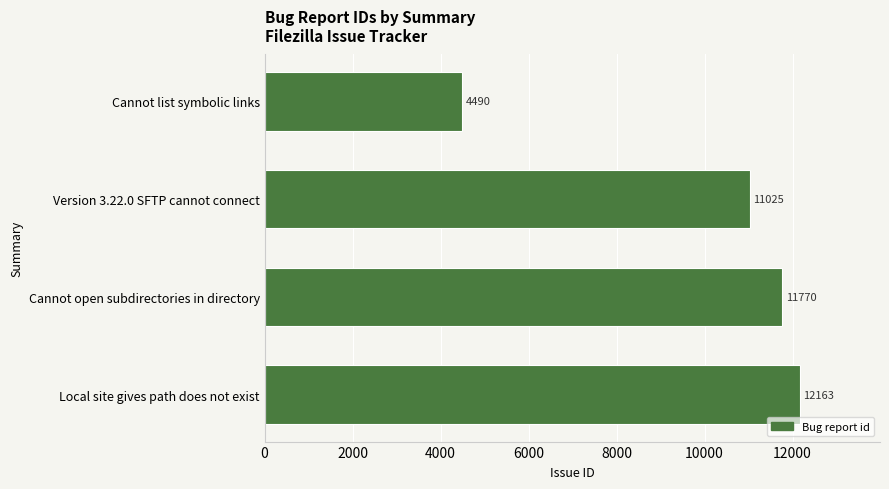

At which label is the value closest to 8326?

Version 3.22.0 SFTP cannot connect